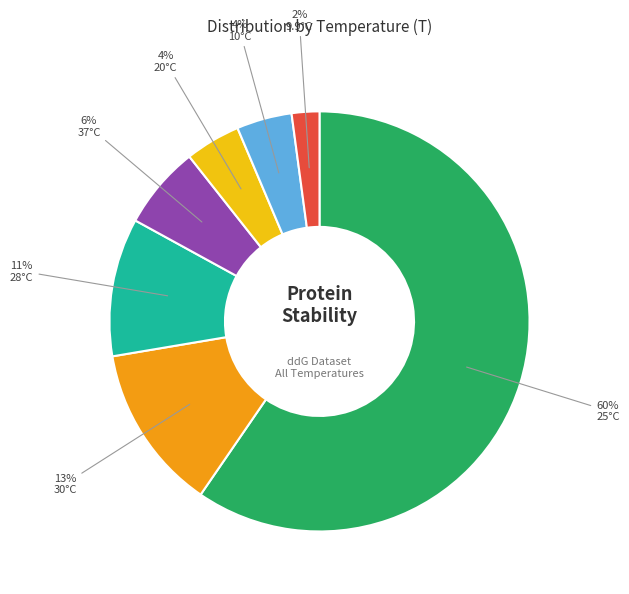

Which slice is the smallest?

9.9°C